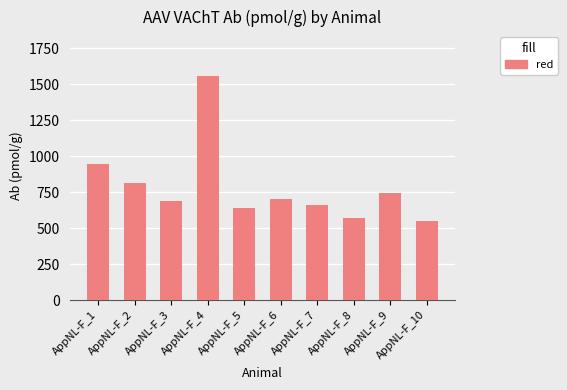

What is the maximum value shown in the chart?

1555.6